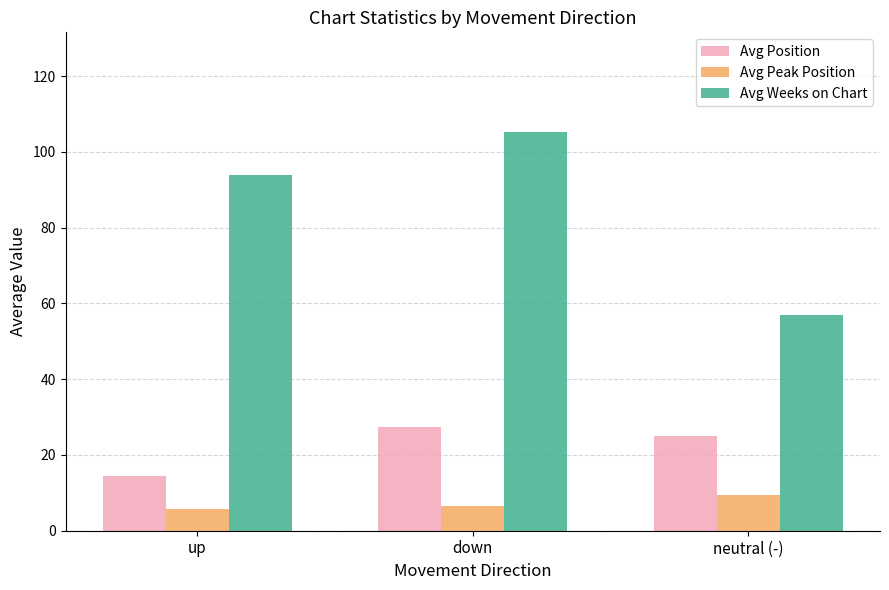

True or false: Avg Peak Position has a value of 6.6 at down.

True